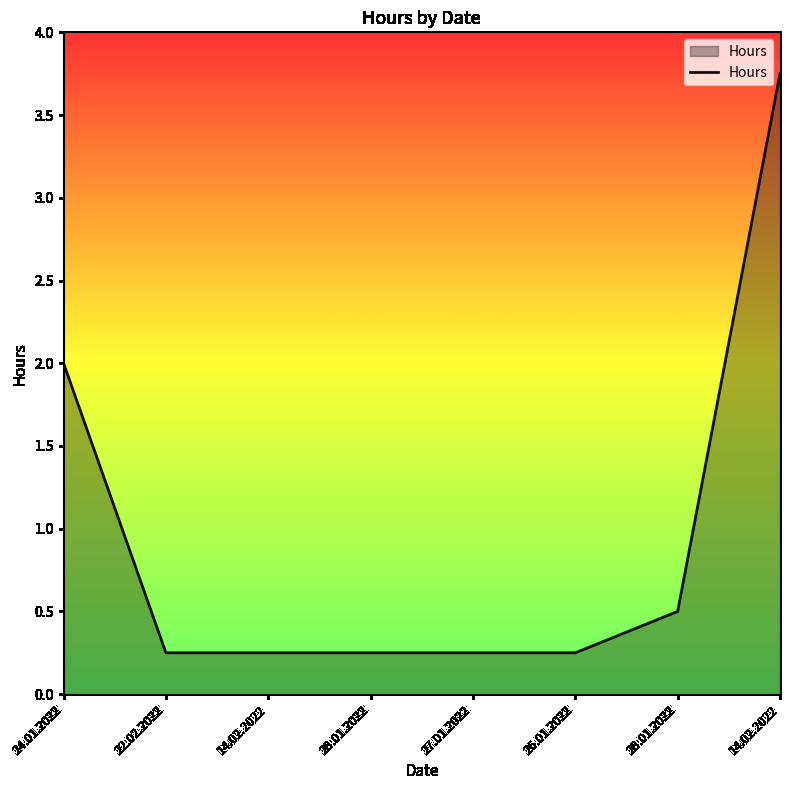

True or false: there are more than 2 points higher than both neighbors.

False